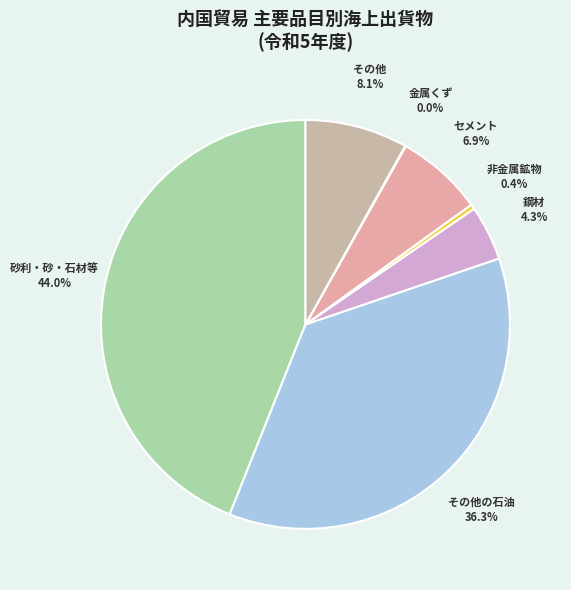

The 非金属鉱物 slice represents 9% of the pie. True or false?

False